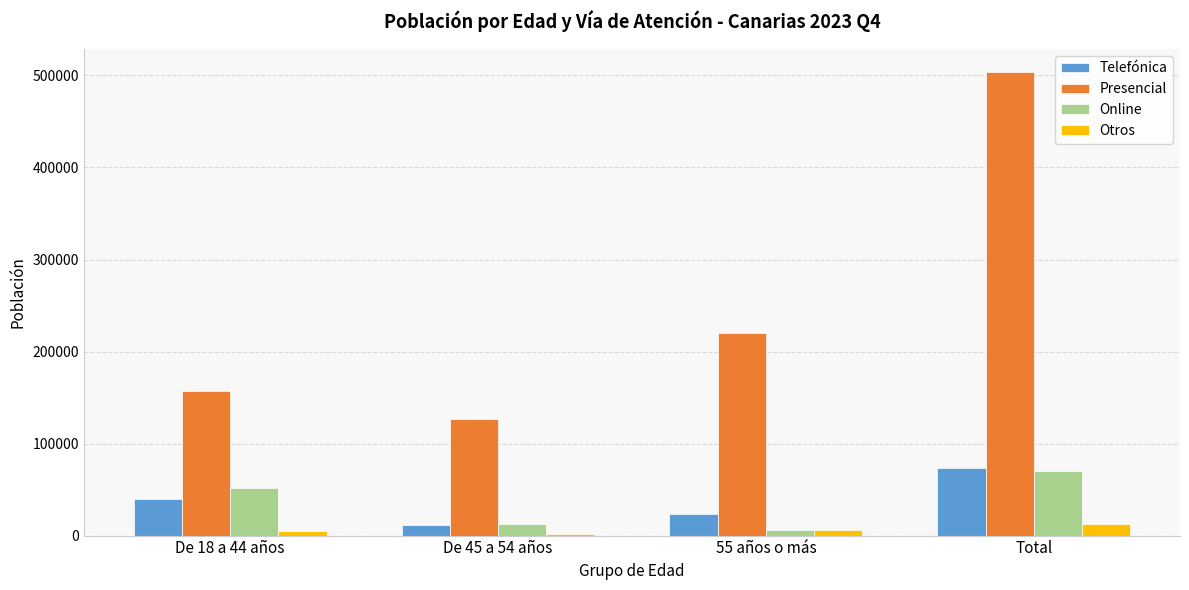

How many groups of bars are there?

4